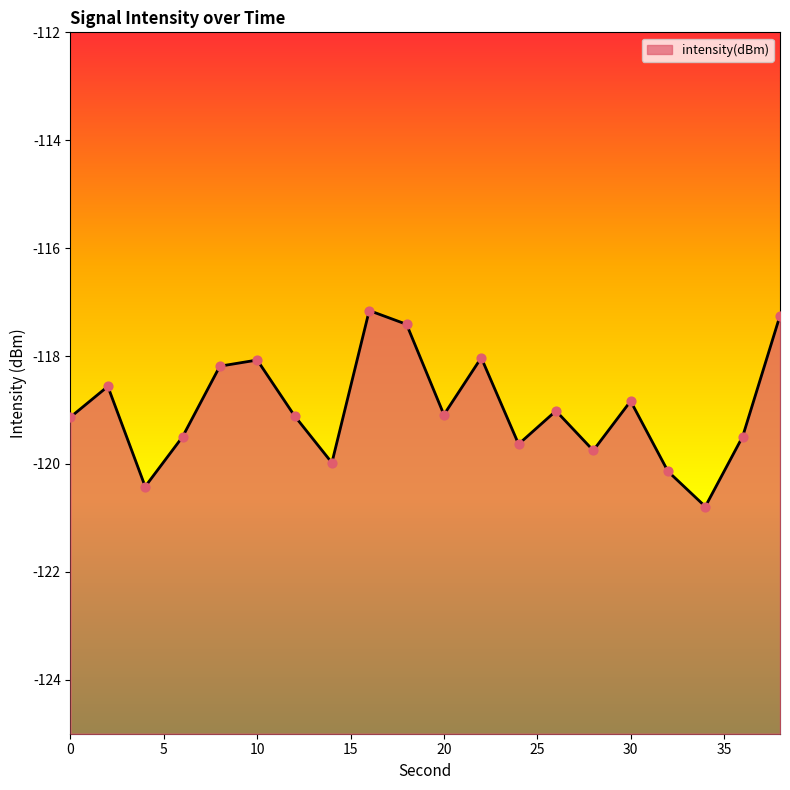

Between 34 and 28, which is larger?

28